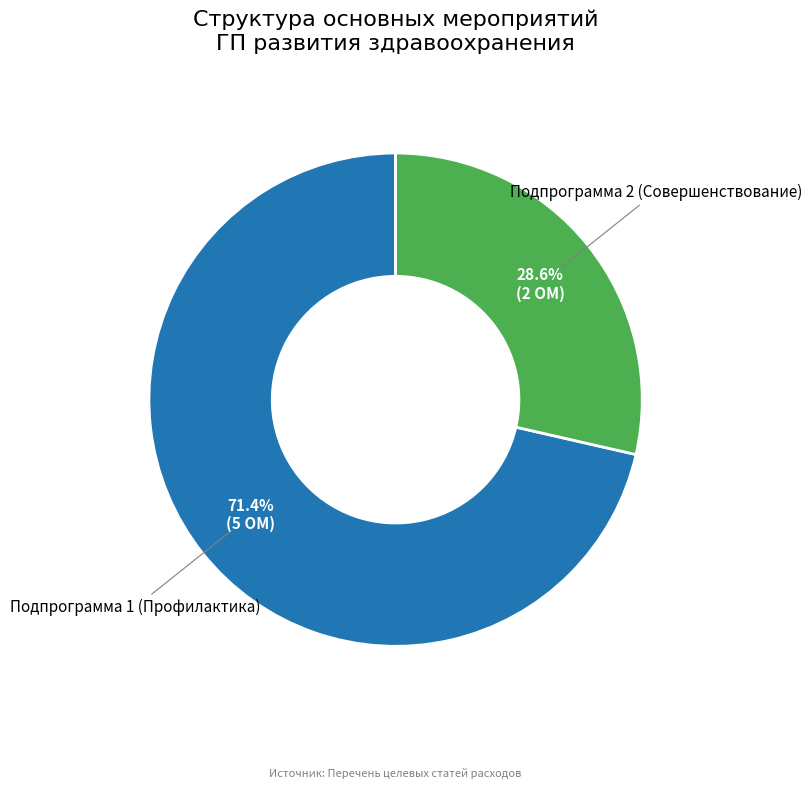

Does any single category account for the majority?

Yes